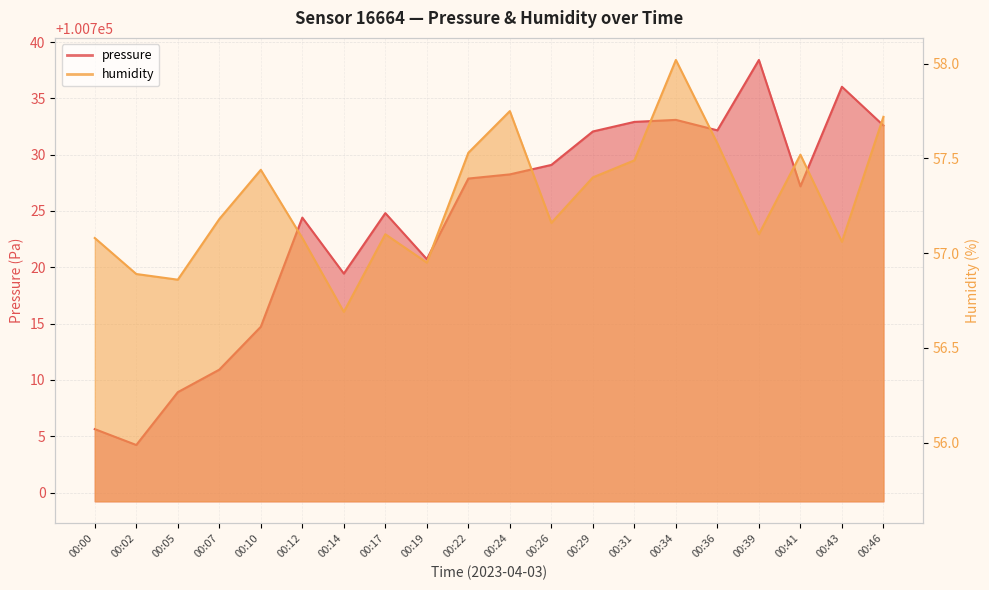

At 00:41, list the series in order from largest to smallest.

pressure, humidity